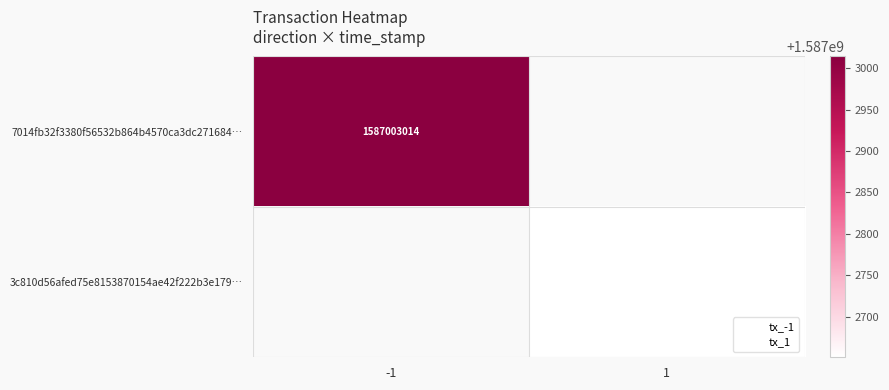

Between 0 and 1, which series saw the biggest shift?

7014fb32f3380f56532b864b4570ca3dc271684